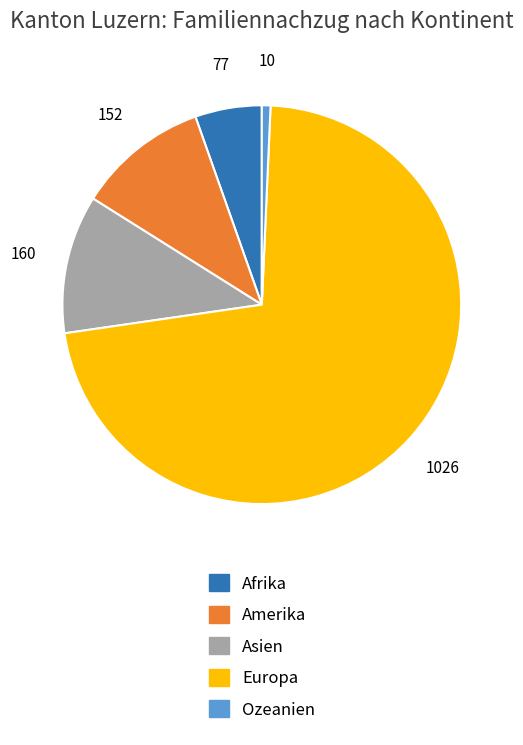

Rank the categories by value from lowest to highest.

Ozeanien, Afrika, Amerika, Asien, Europa